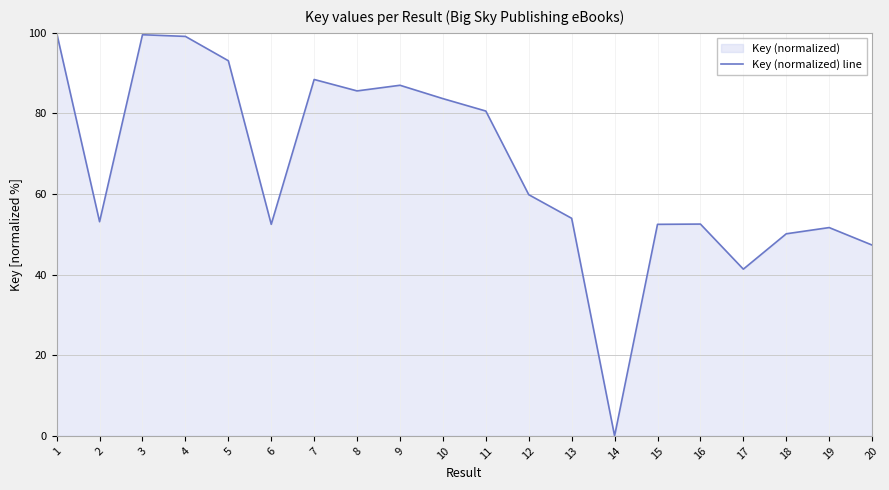

Where does the data first go above 59?

1